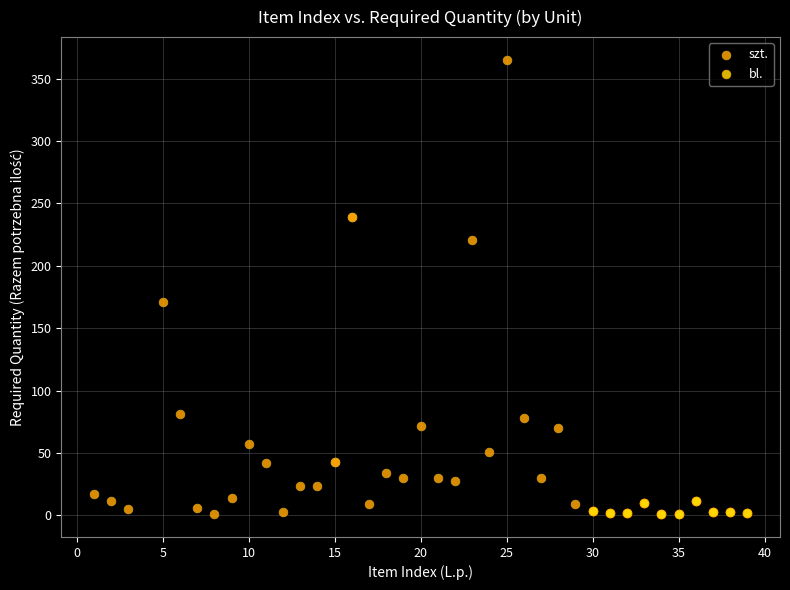

What are all the series names shown in the legend?

szt., bl.